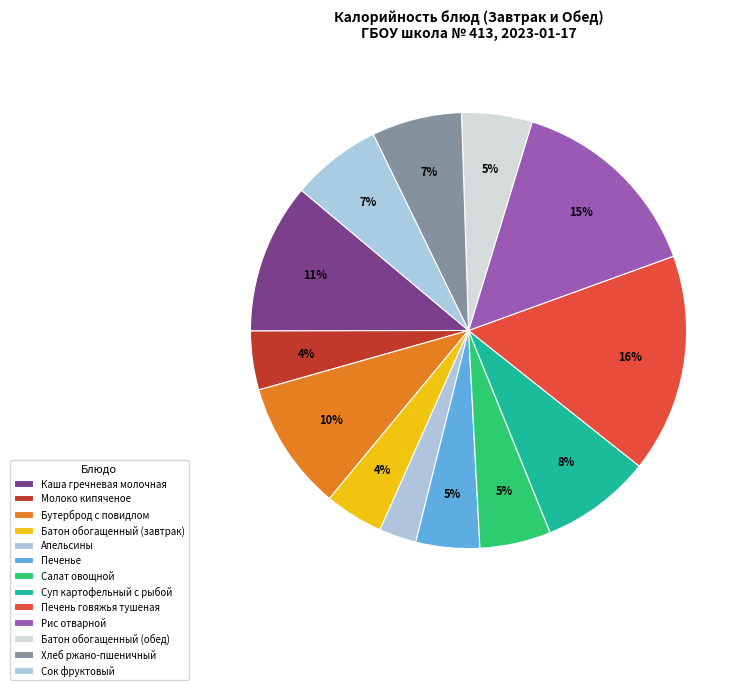

How many segments does this pie chart have?

13